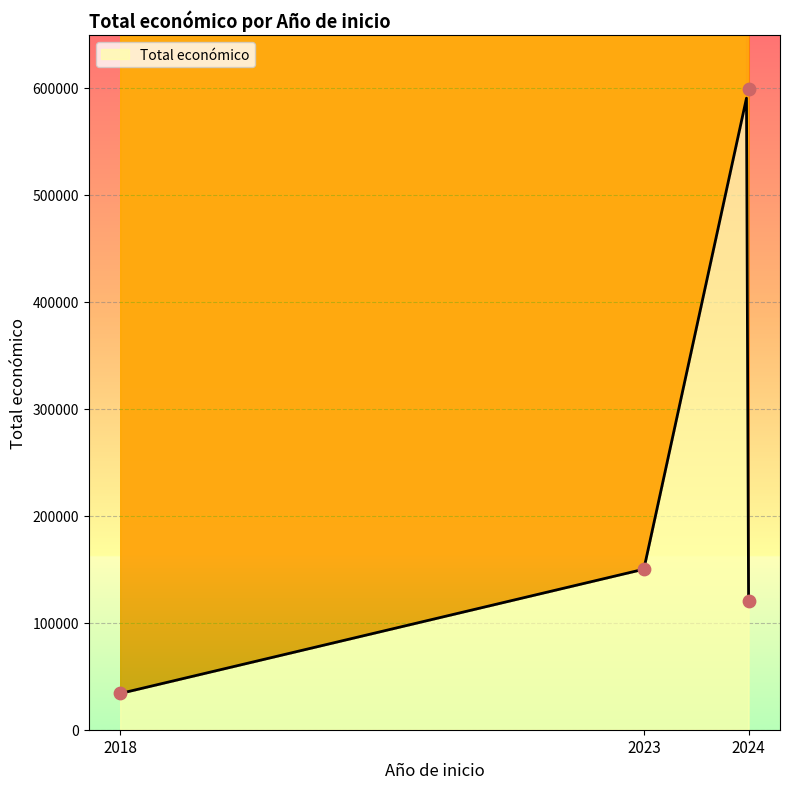

What is the change in value from 2018 to 2024?

+86147